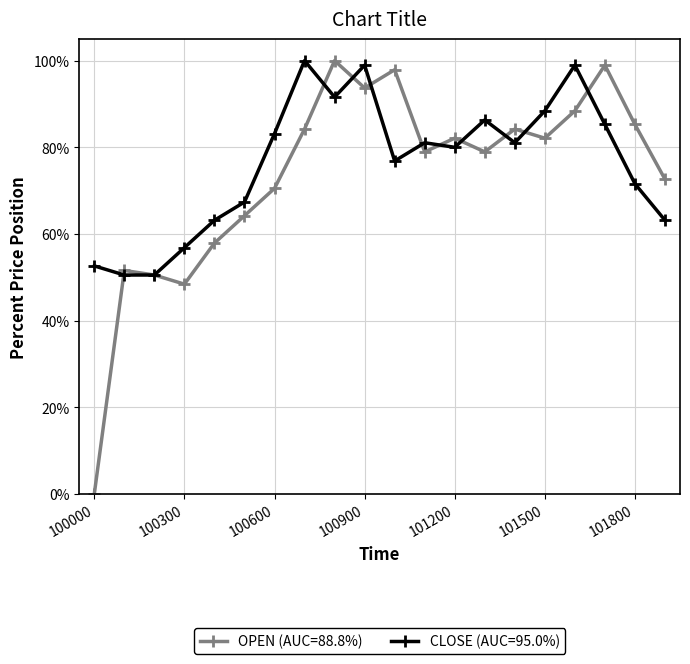

What is the value of the OPEN (AUC=88.8%) point at the 7th from the left?

70.5